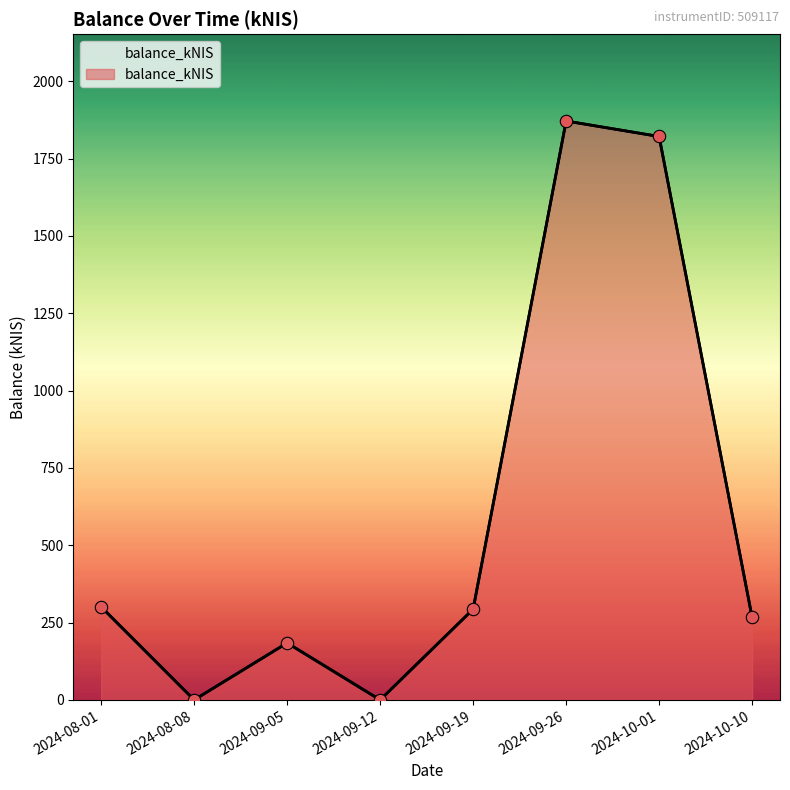

Between 2024-09-12 and 2024-09-19, which is larger?

2024-09-19